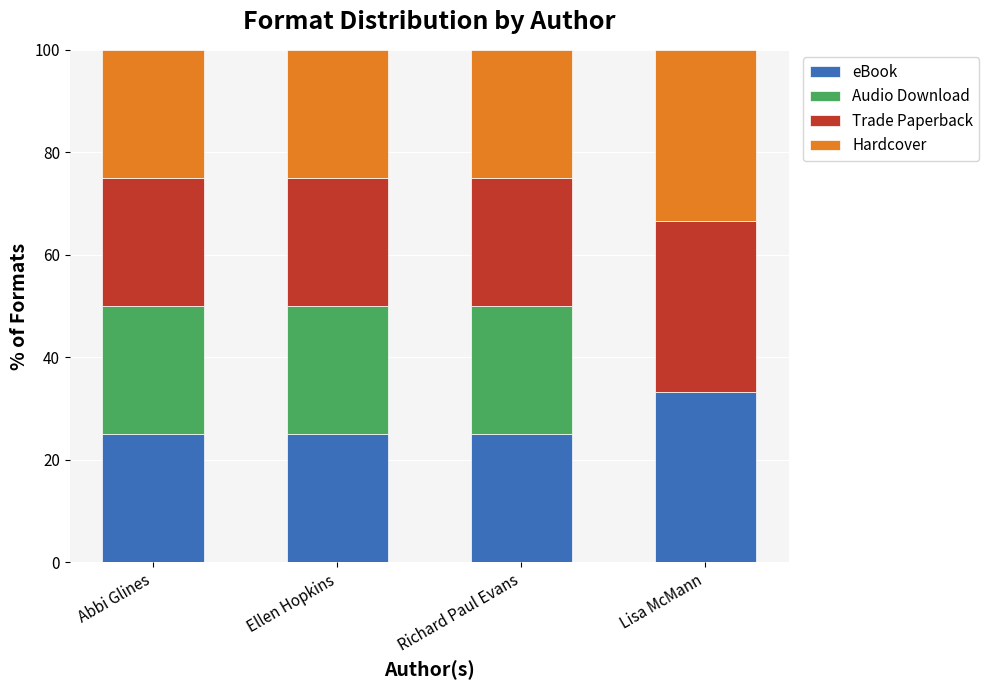

Which category has the highest value in the eBook series?

Lisa McMann